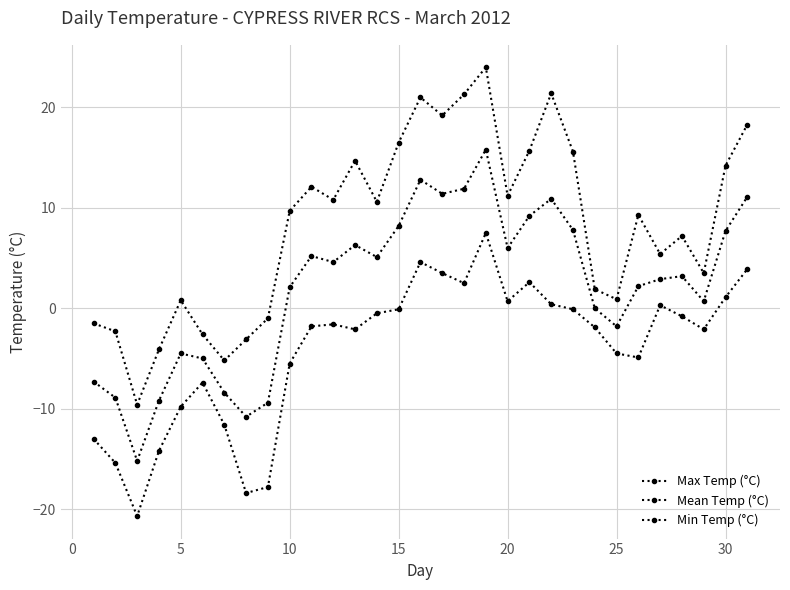

How many data points in Min Temp (°C) are less than -1?

17